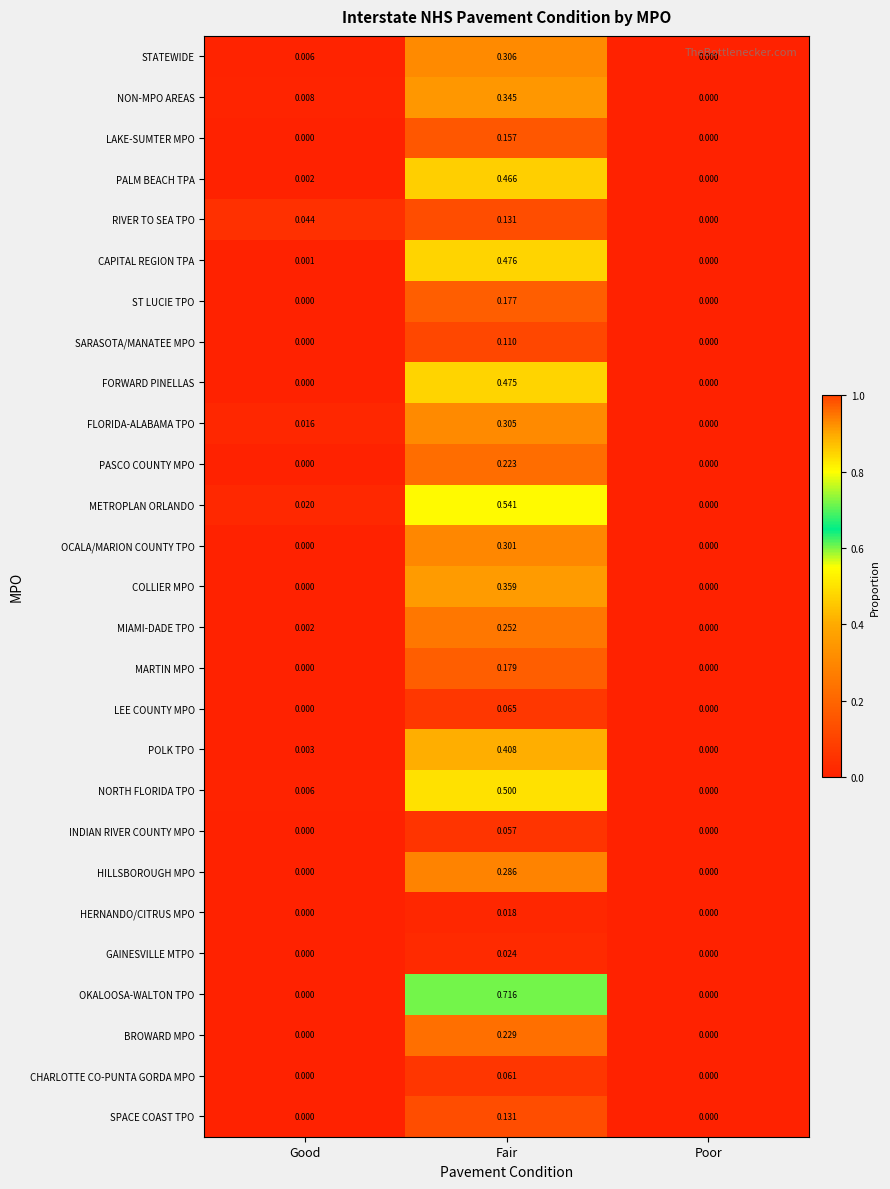

What is the total value across all series at Fair?

7.3